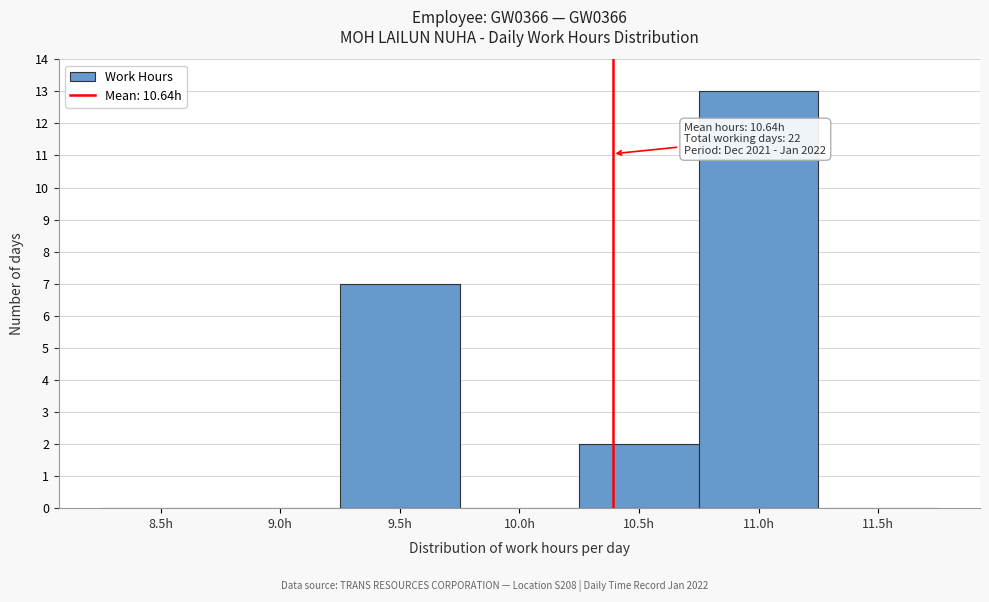

Reading right to left, transcribe all the data shown in this chart.

11.5h=0	11.0h=13	10.5h=2	10.0h=0	9.5h=7	9.0h=0	8.5h=0